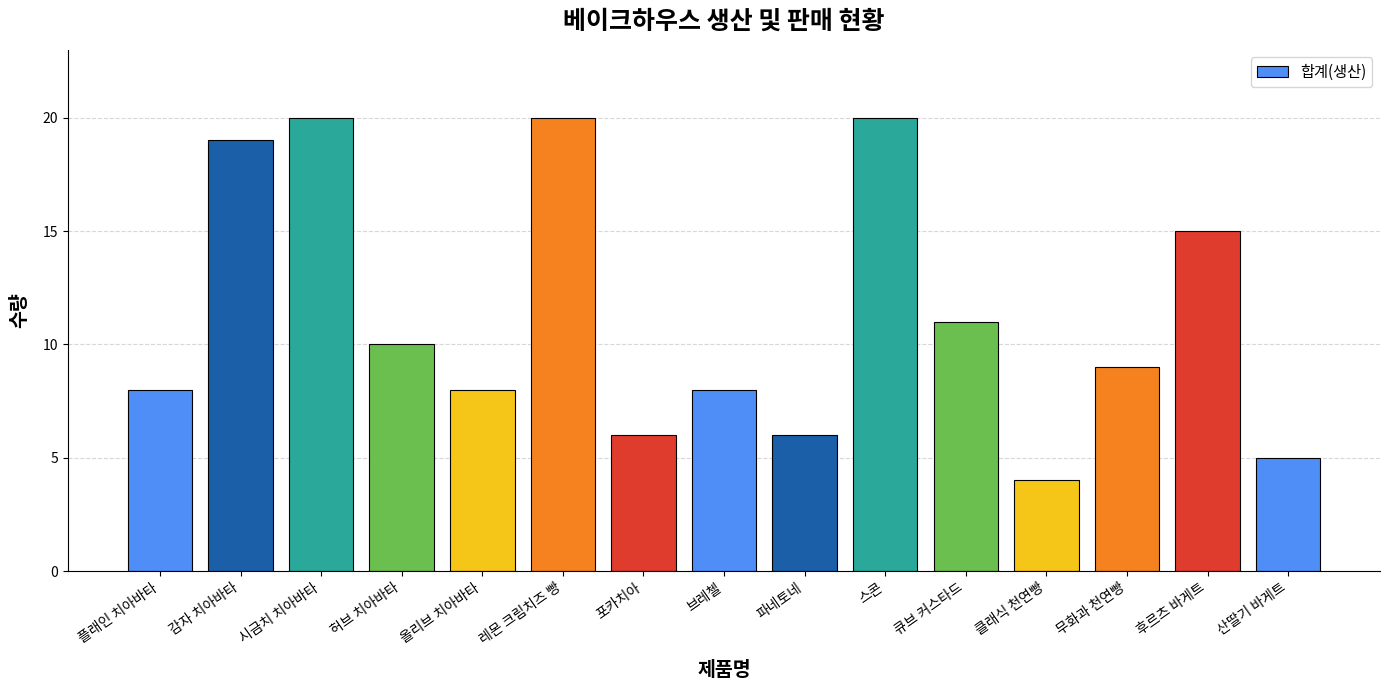

How many series are shown in this chart?

1